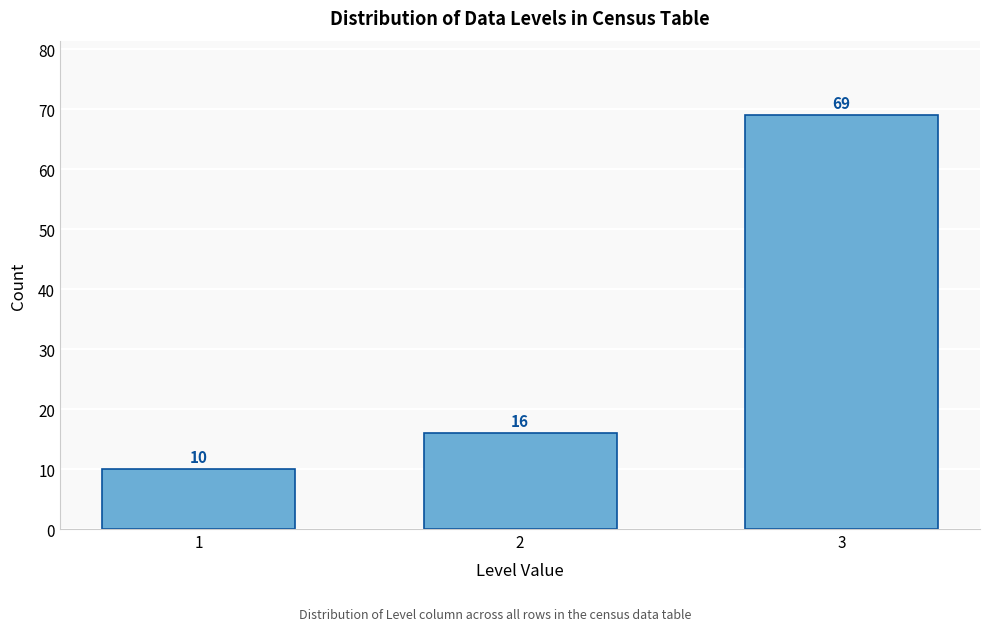

Reading right to left, transcribe all the data shown in this chart.

3=69	2=16	1=10